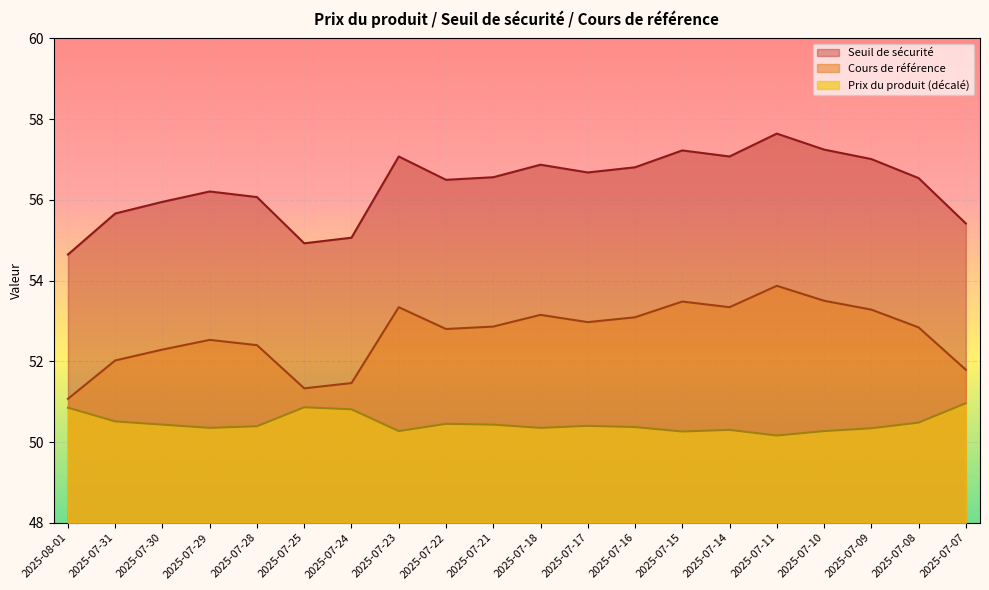

Which label corresponds to the largest value in the chart?

2025-07-11